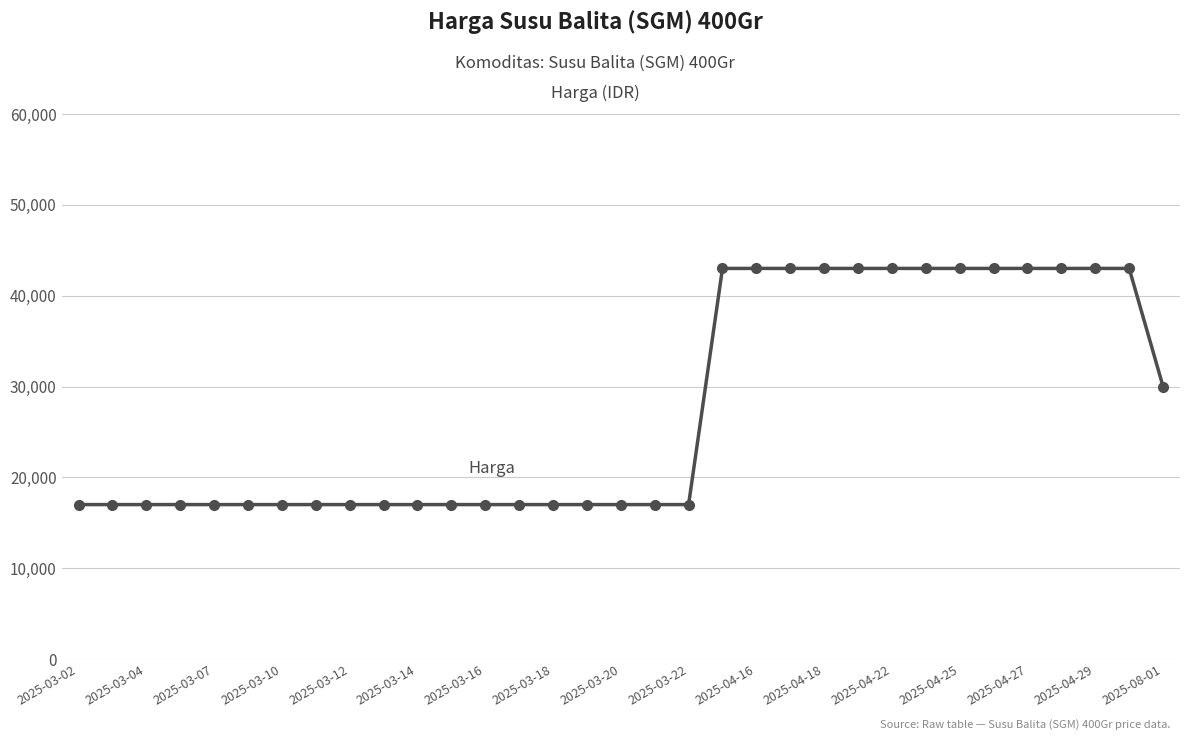

What is the value of the 8th point from the left?

17000